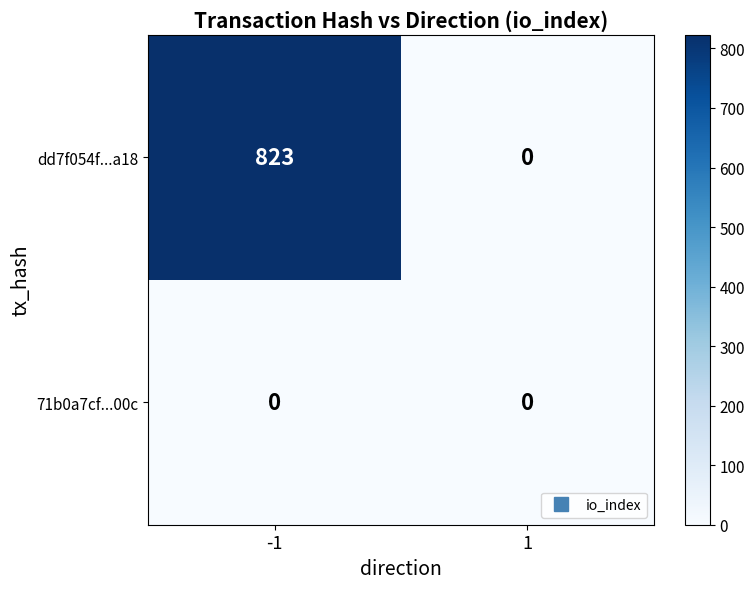

Which series changed the most between -1 and 1?

dd7f054f...a18